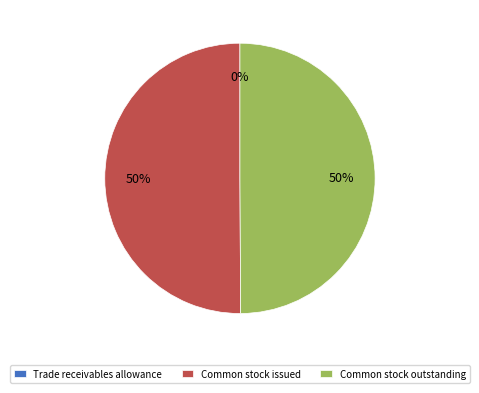

To the nearest percent, what is the average slice percentage?

33%